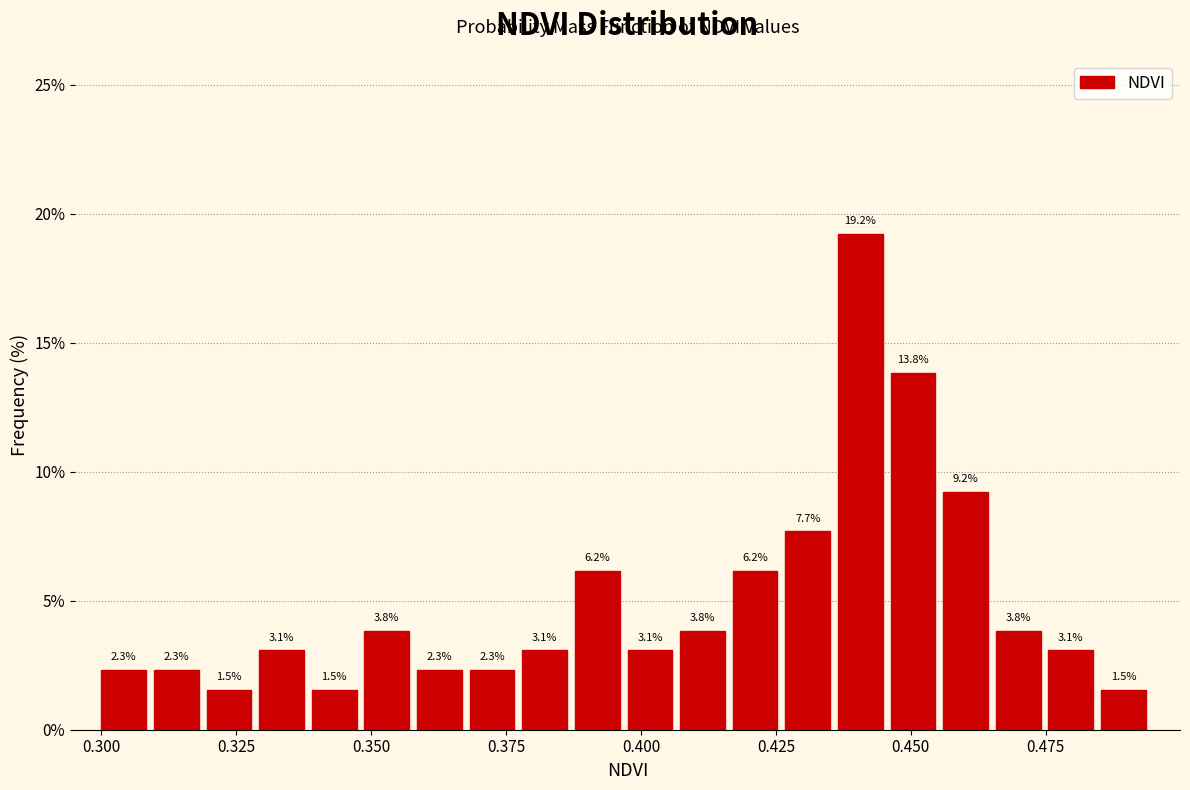

Read against the x-axis, roughly where is the centre of the tallest bar?

0.440